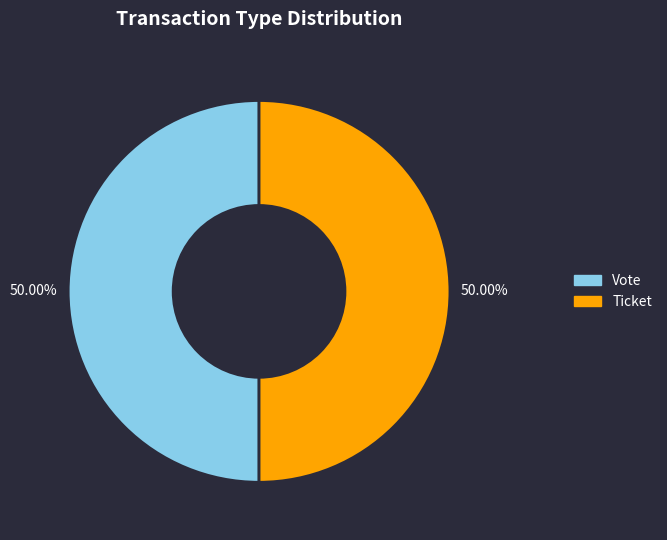

How many segments does this pie chart have?

2